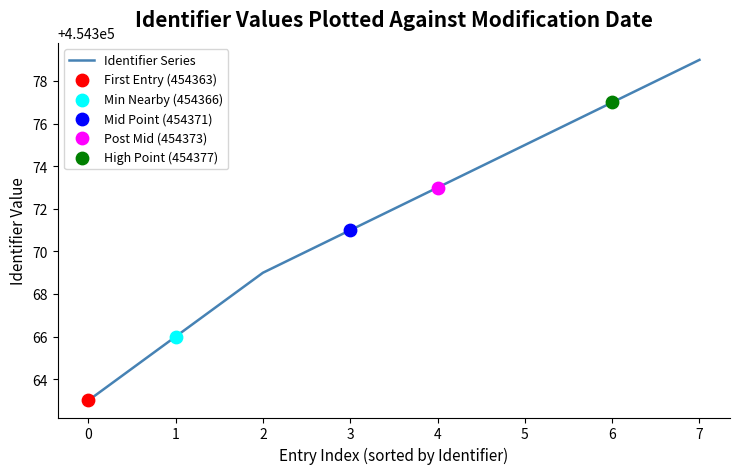

Approximately how many times larger is the value at 1 compared to 0?

1.0